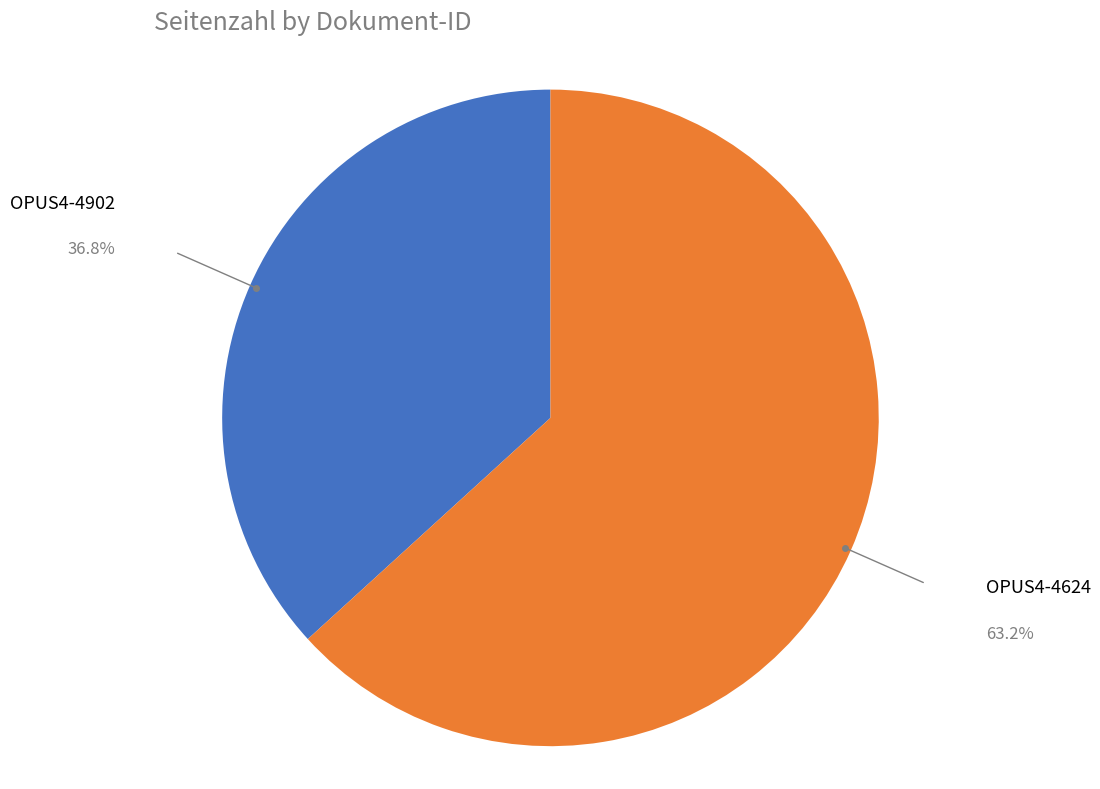

What is the largest slice in the pie chart?

OPUS4-4624